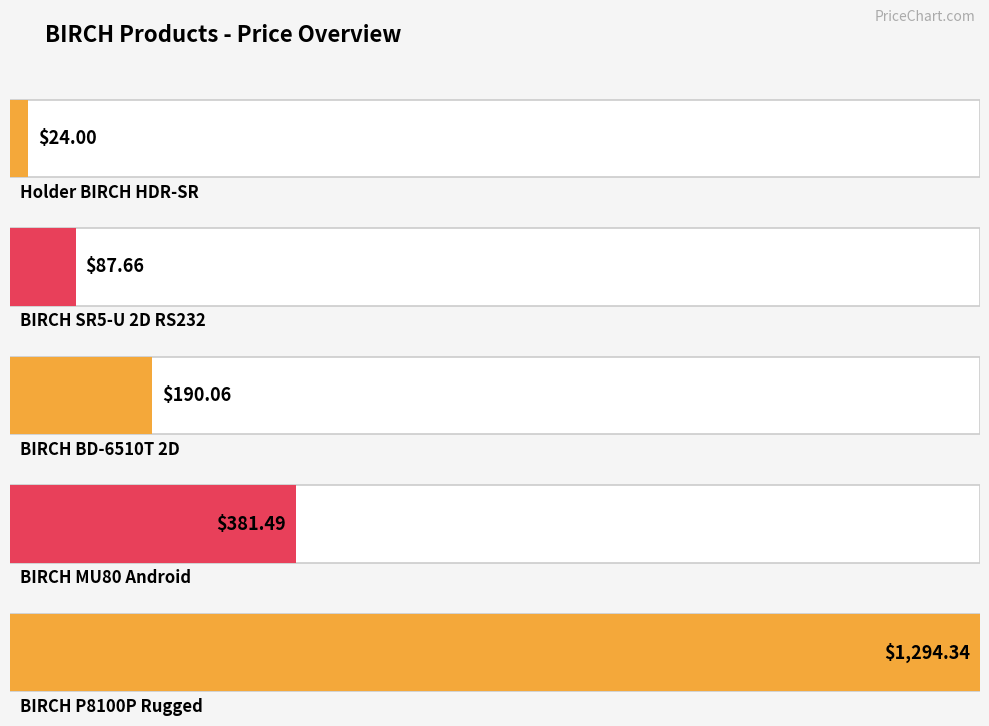

Rank the categories by value from highest to lowest.

BIRCH P8100P Rugged, BIRCH MU80 Android, BIRCH BD-6510T 2D, BIRCH SR5-U 2D RS232, Holder BIRCH HDR-SR